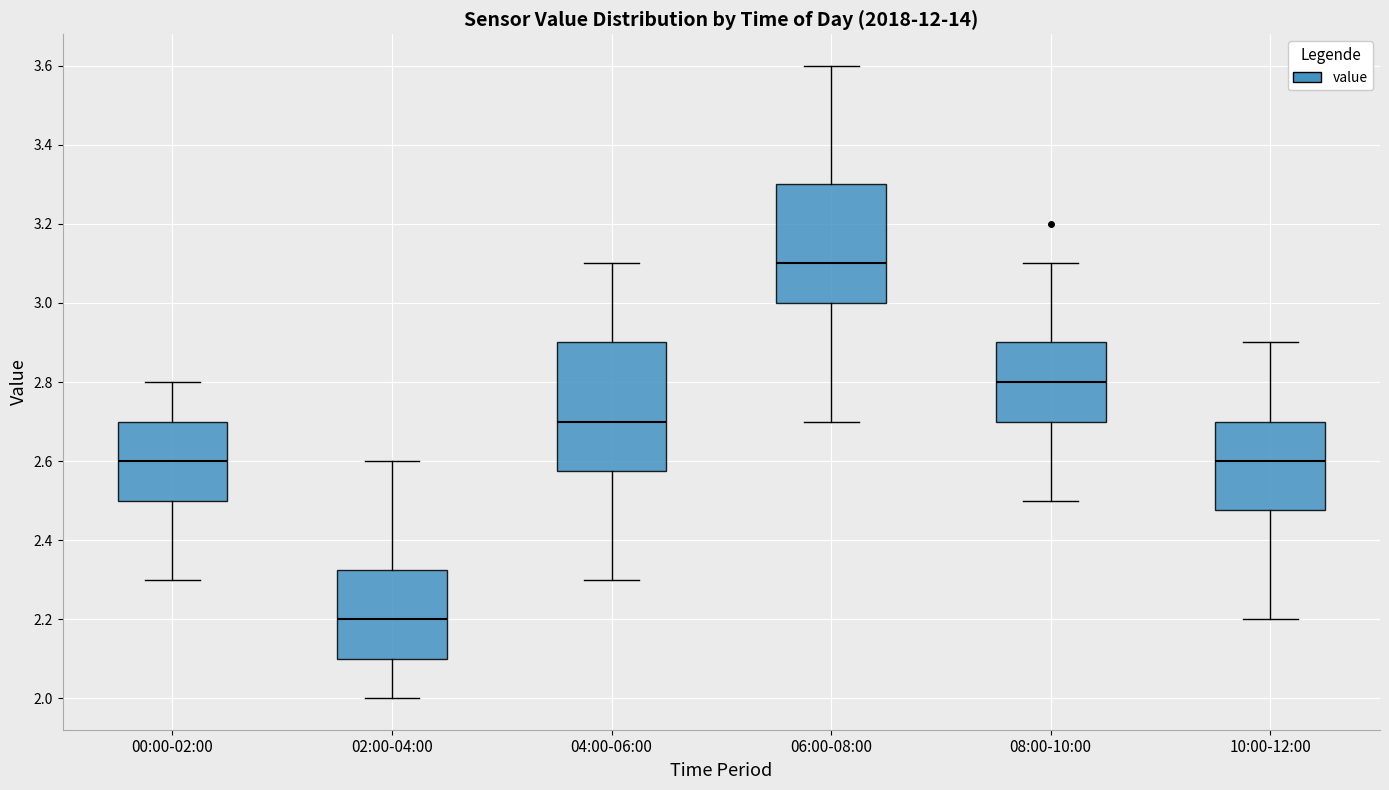

Reading left to right, read every box against the y-axis: the position of its median line, the range the box covers, and the ends of its whiskers. The values are not printed on the chart, so give them approximately, as read against the axis.

00:00-02:00: median 2.60, box 2.50 to 2.70, whiskers 2.30 to 2.80
02:00-04:00: median 2.20, box 2.10 to 2.32, whiskers 2.00 to 2.60
04:00-06:00: median 2.70, box 2.58 to 2.90, whiskers 2.30 to 3.10
06:00-08:00: median 3.10, box 3.00 to 3.30, whiskers 2.70 to 3.60
08:00-10:00: median 2.80, box 2.70 to 2.90, whiskers 2.50 to 3.10
10:00-12:00: median 2.60, box 2.48 to 2.70, whiskers 2.20 to 2.90